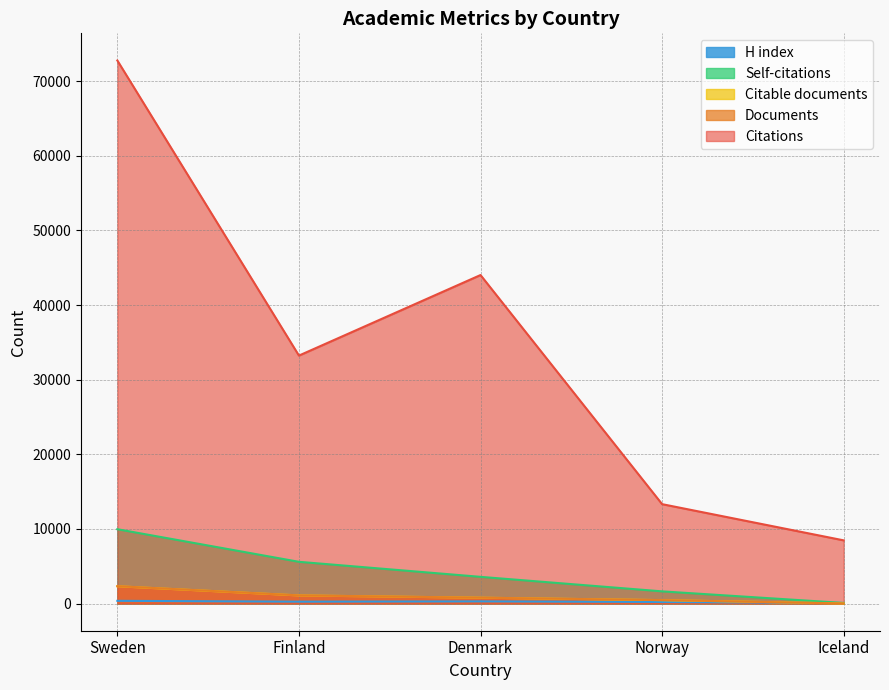

Rank the series by their maximum value, from lowest to highest.

H index, Citable documents, Documents, Self-citations, Citations